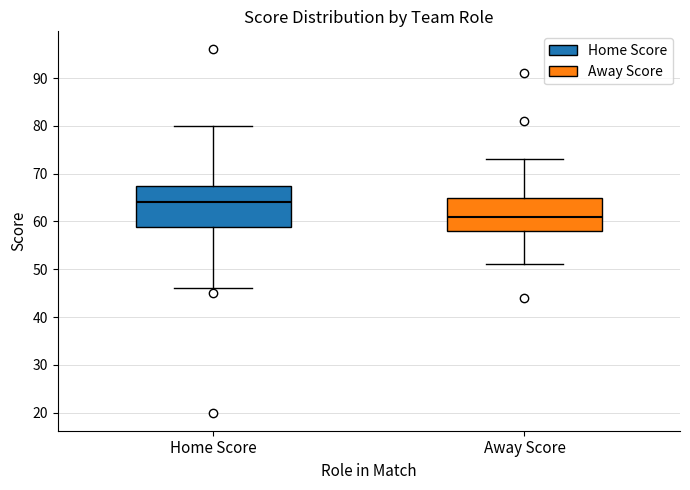

Reading left to right, transcribe this box plot: for each box, give where its median line is, the range the box spans, and where its two whiskers end, as read against the y-axis. The values are not printed on the chart, so give them approximately, as read against the axis.

Home Score: median 64, box 59 to 68, whiskers 46 to 80
Away Score: median 61, box 58 to 65, whiskers 51 to 73